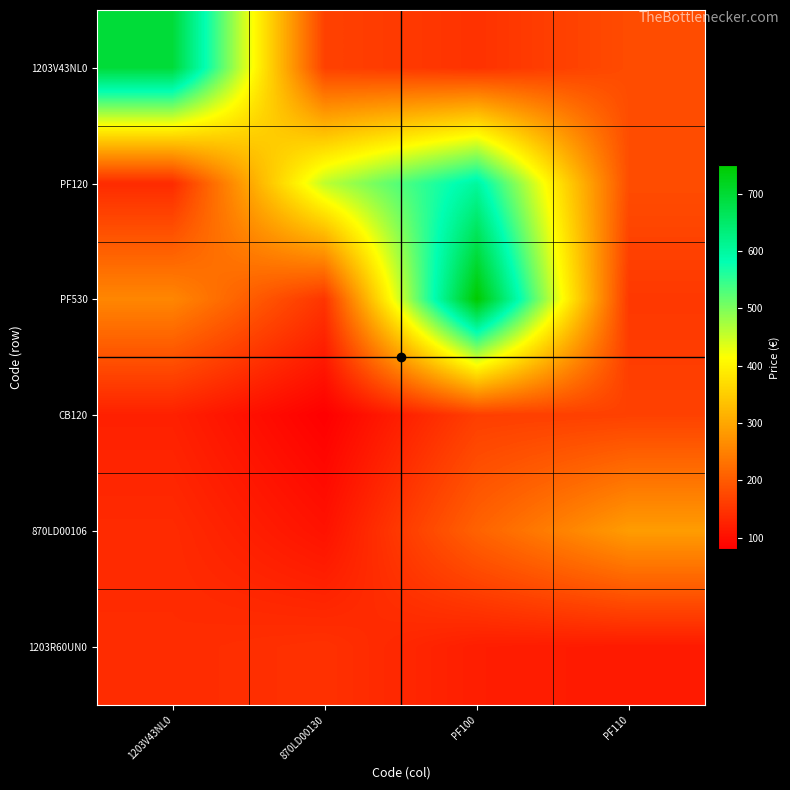

Reading left to right, extract all data points from this chart.

1203V43NL0: 1203V43NL0=695.5	870LD00130=165.6	PF100=145.2	PF110=180.0
PF120: 1203V43NL0=135.6	870LD00130=457.5	PF100=602.4	PF110=181.2
PF530: 1203V43NL0=256.8	870LD00130=149.2	PF100=750.0	PF110=153.6
CB120: 1203V43NL0=122.4	870LD00130=79.2	PF100=162.0	PF110=165.6
870LD00106: 1203V43NL0=135.6	870LD00130=103.8	PF100=209.1	PF110=285.4
1203R60UN0: 1203V43NL0=137.4	870LD00130=144.2	PF100=118.8	PF110=113.8